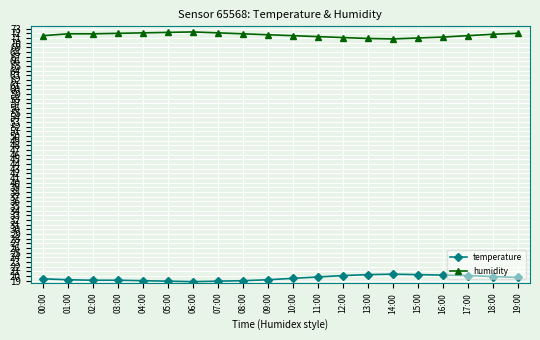

True or false: temperature and humidity intersect in this chart.

False